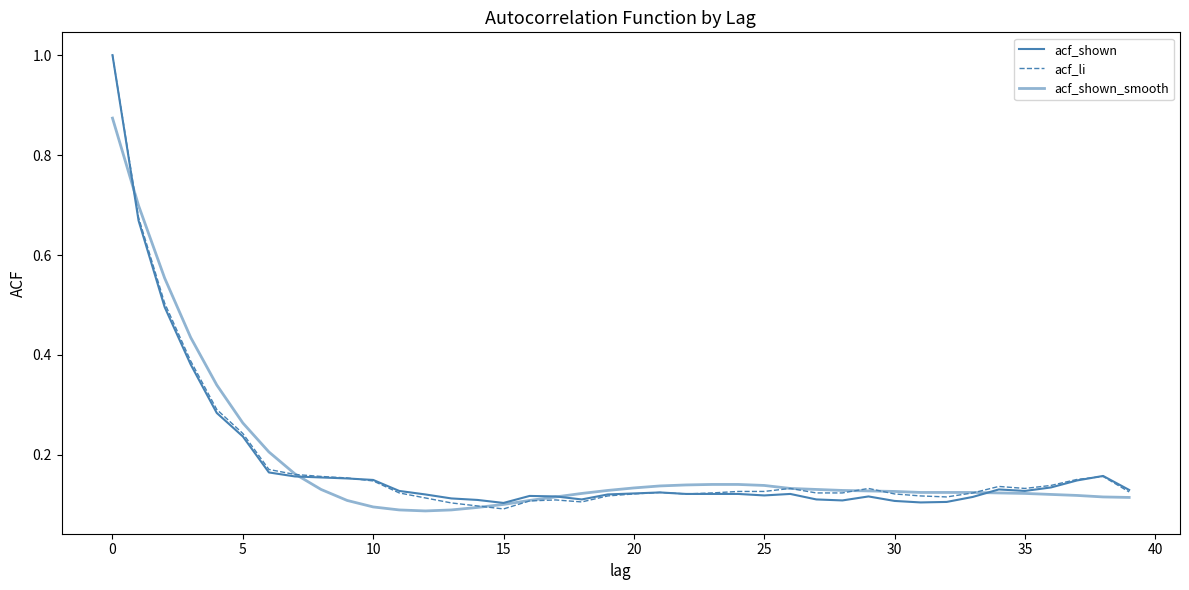

How many lines are shown in the chart?

3